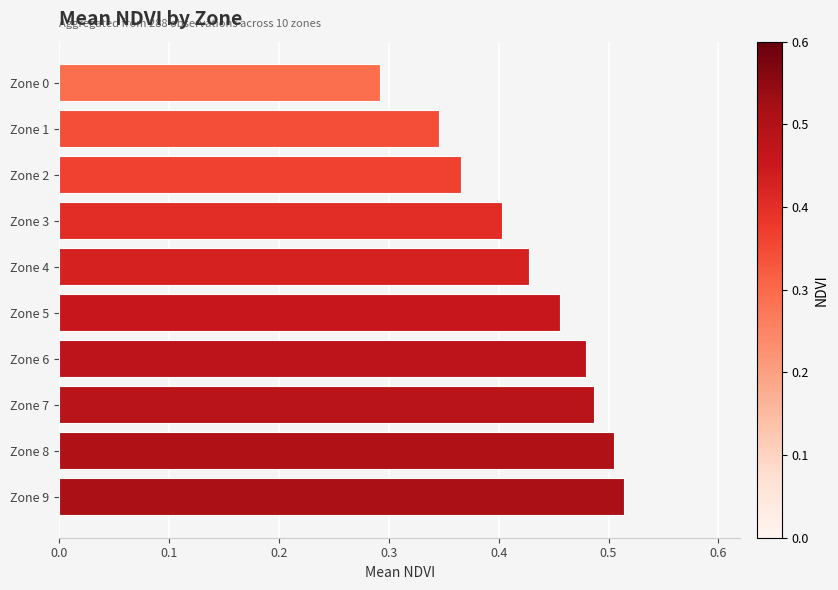

The chart shows a value of 0.5 at Zone 8. True or false?

True